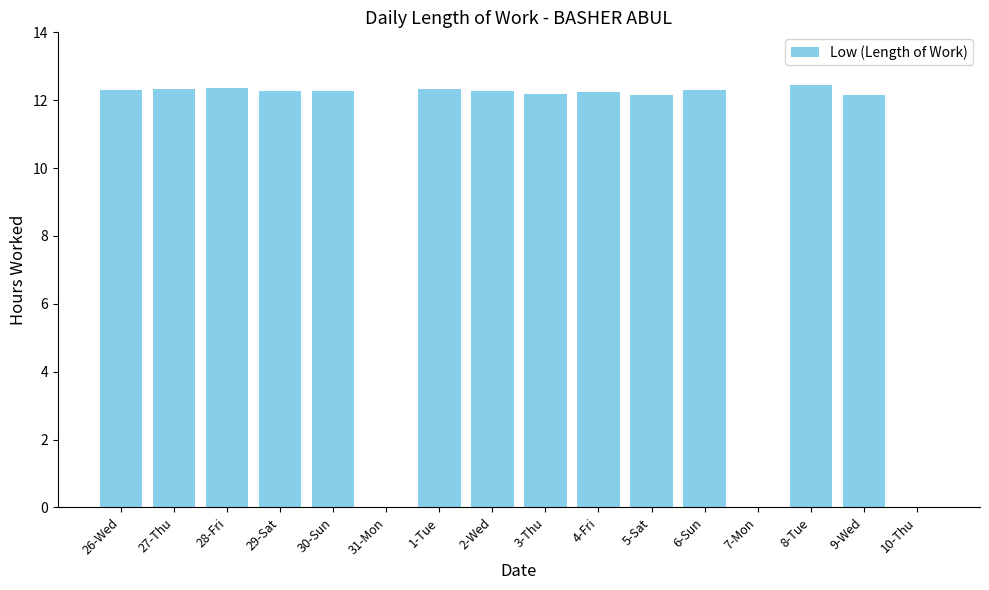

At which label does the data first exceed 12?

26-Wed